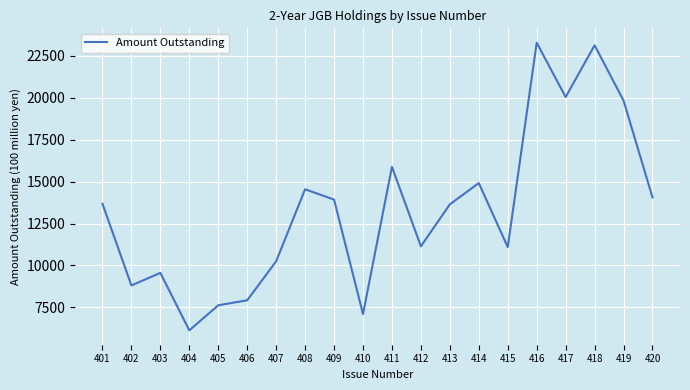

Is it true that the value at 417 is 34688?

False